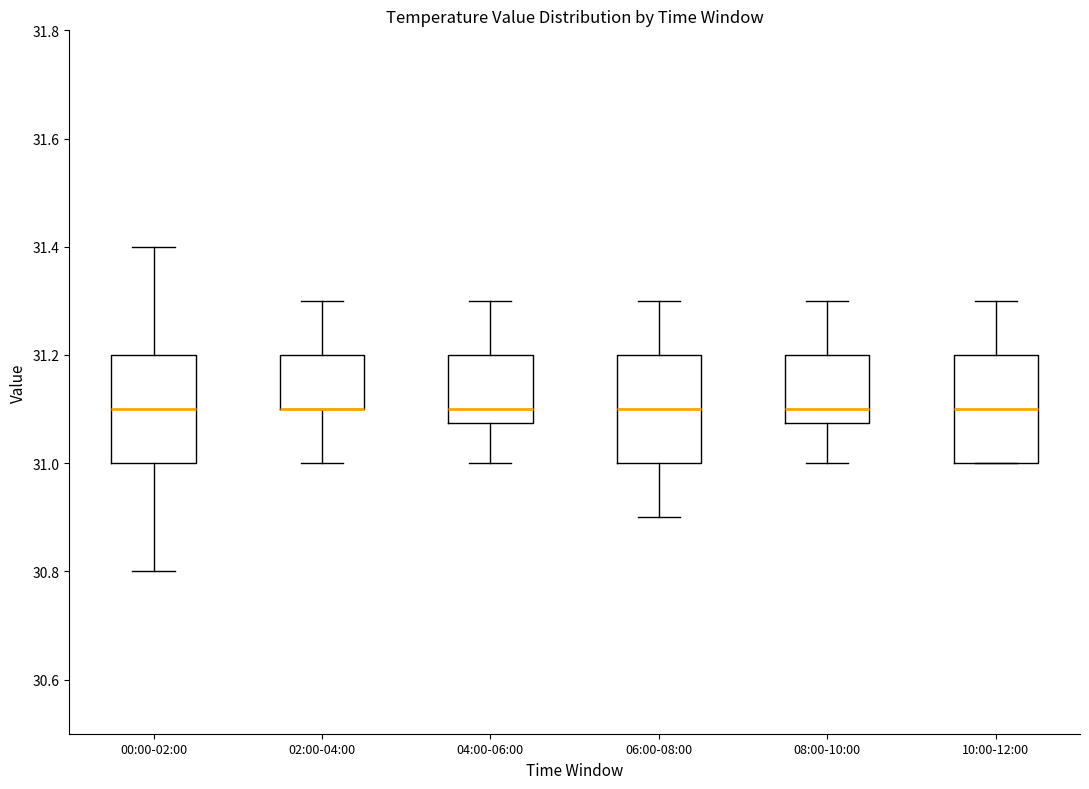

Reading left to right, read every box against the y-axis: the position of its median line, the range the box covers, and the ends of its whiskers. The values are not printed on the chart, so give them approximately, as read against the axis.

00:00-02:00: median 31.10, box 31.00 to 31.20, whiskers 30.80 to 31.40
02:00-04:00: median 31.10 (drawn on the box's lower edge), box 31.10 to 31.20, whiskers 31.00 to 31.30
04:00-06:00: median 31.10, box 31.08 to 31.20, whiskers 31.00 to 31.30
06:00-08:00: median 31.10, box 31.00 to 31.20, whiskers 30.90 to 31.30
08:00-10:00: median 31.10, box 31.08 to 31.20, whiskers 31.00 to 31.30
10:00-12:00: median 31.10, box 31.00 to 31.20, whiskers 31.00 to 31.30